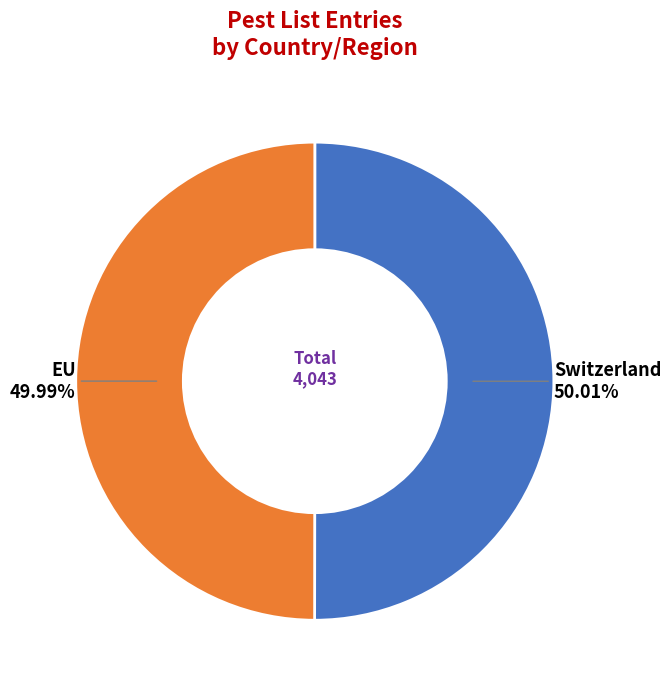

What is the ratio of the value at Switzerland to the value at EU?

1.0